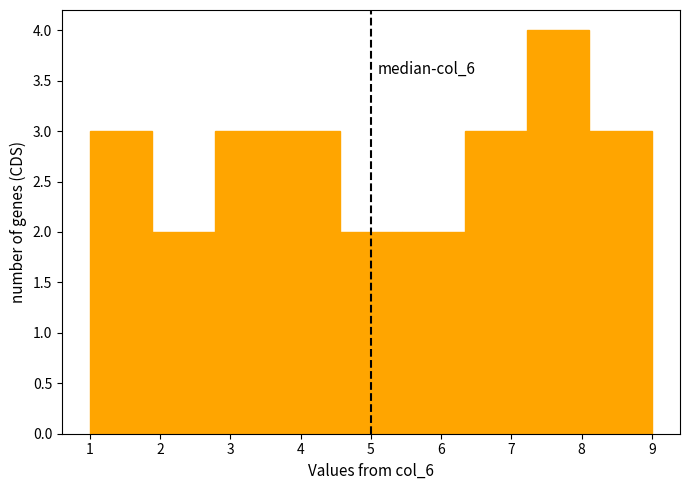

Which range on the x-axis has the tallest bar?

7.2 to 8.1